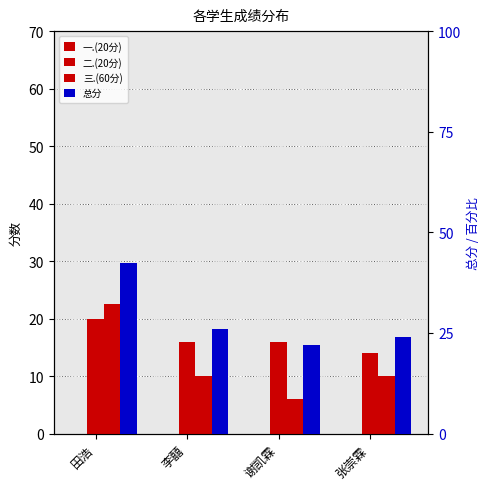

What is the value of the 总分 bar at the 4th from the left?

24.0